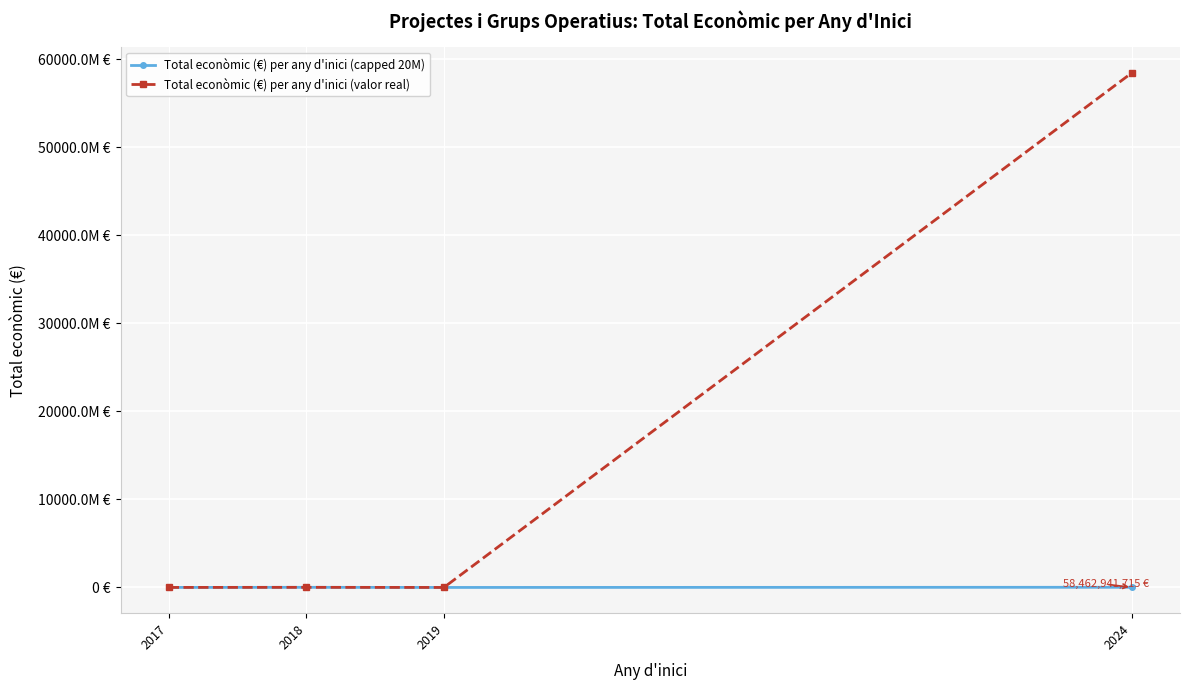

Where is Total econòmic (€) per any d'inici (valor real) nearest to the value 29232109178?

2018